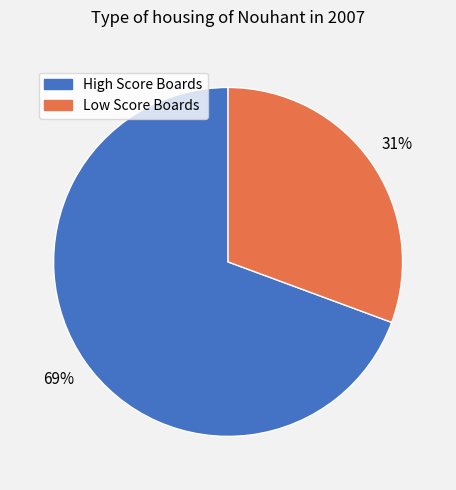

What percentage is the Low Score Boards slice, to the nearest percent?

31%